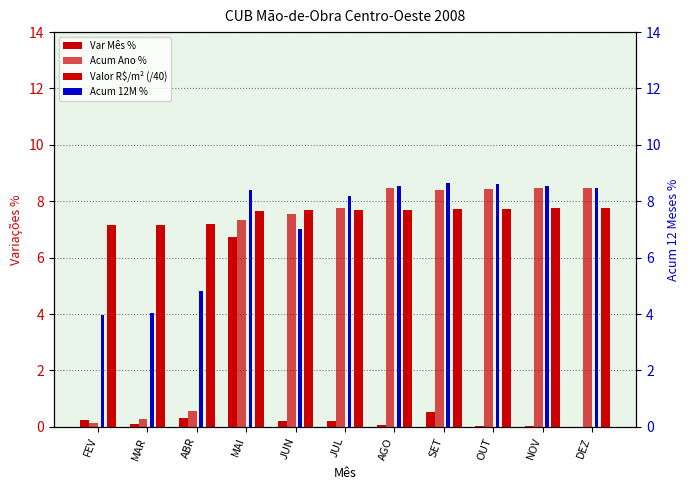

Does the chart contain any negative values?

No